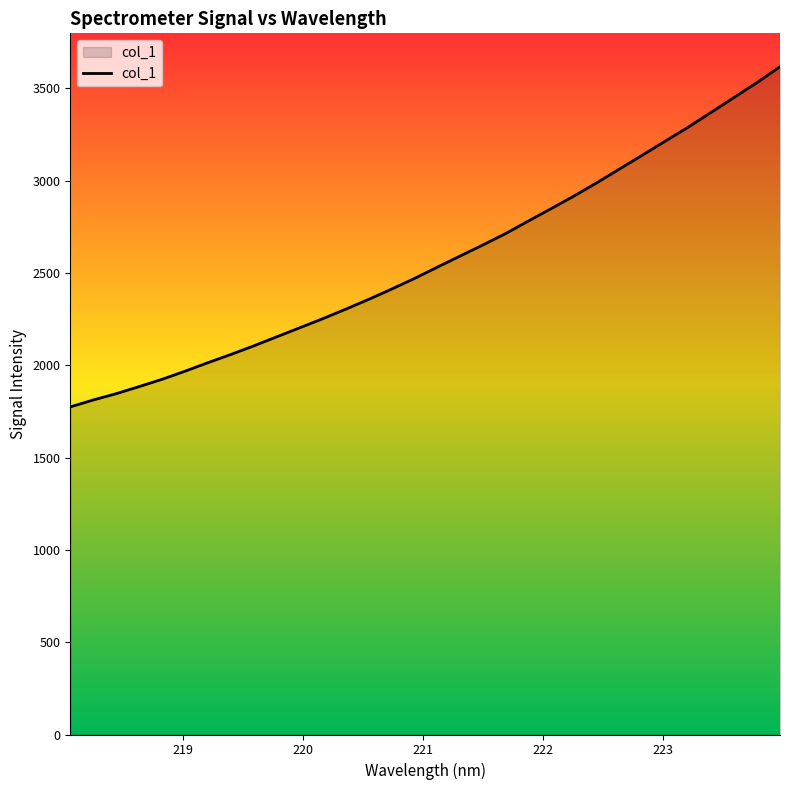

What is the maximum value shown in the chart?

3617.9